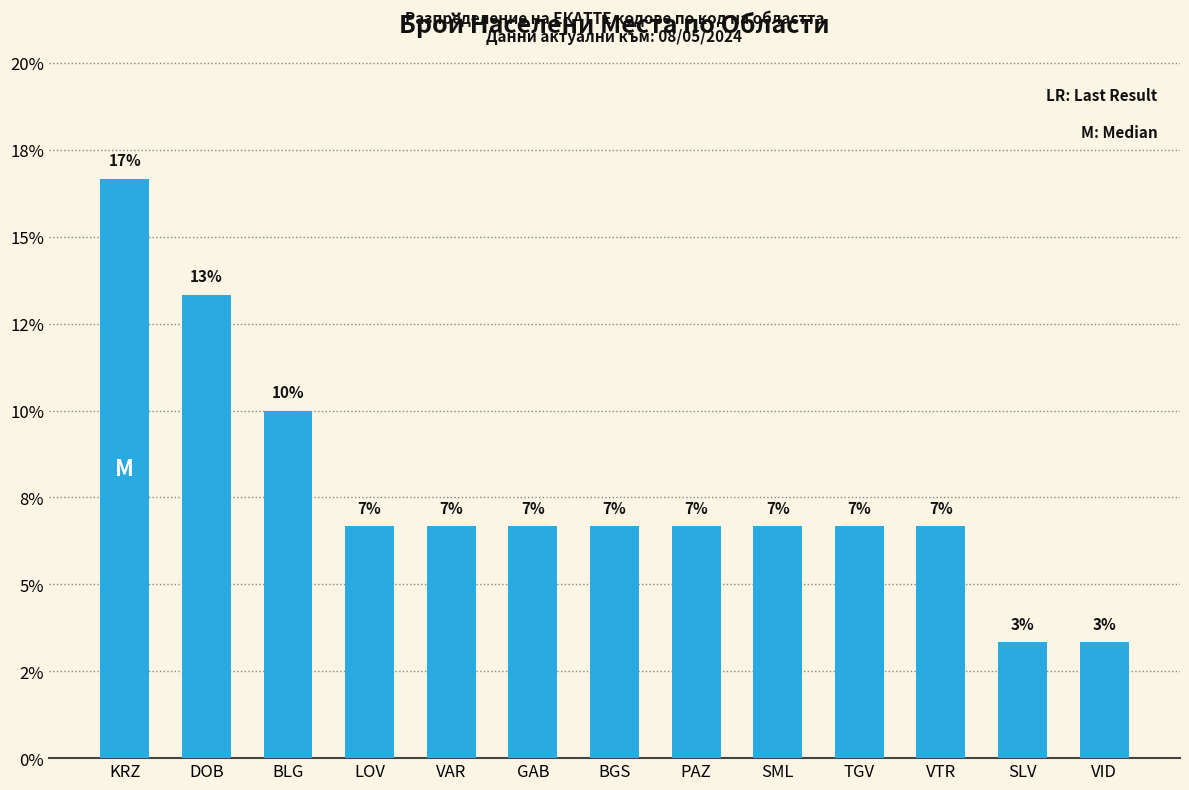

Reading left to right, transcribe all the data shown in this chart.

KRZ=0.2	DOB=0.1	BLG=0.1	LOV=0.1	VAR=0.1	GAB=0.1	BGS=0.1	PAZ=0.1	SML=0.1	TGV=0.1	VTR=0.1	SLV=0.0	VID=0.0